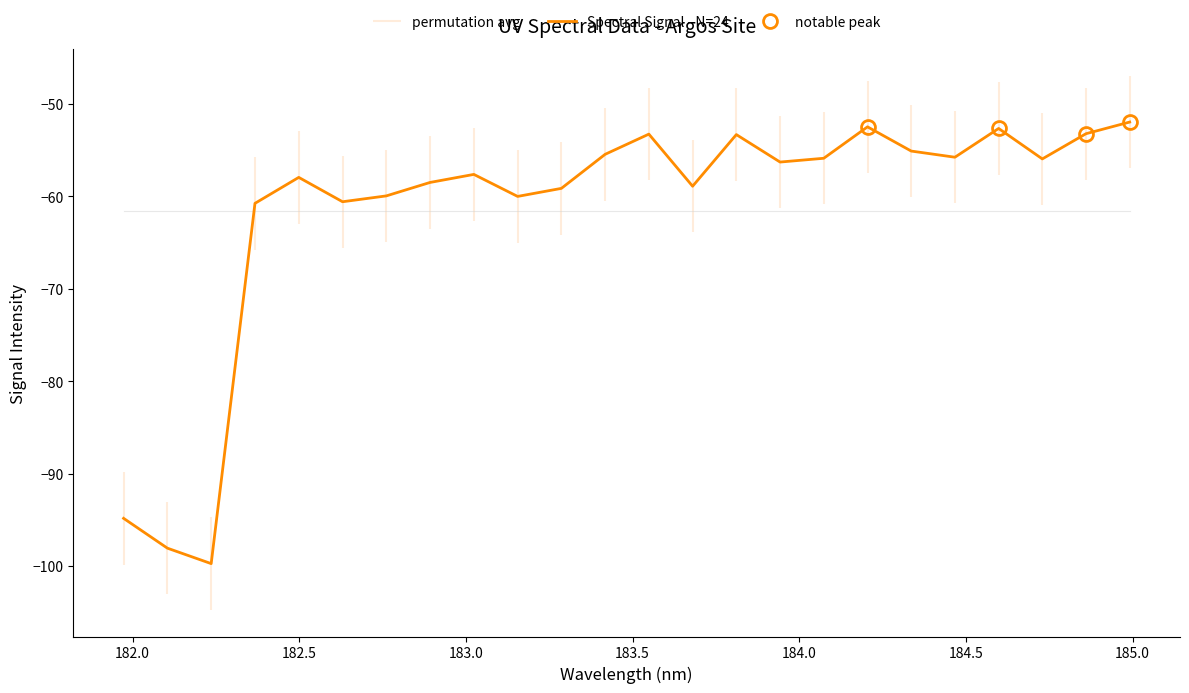

Reading left to right, list all the values displayed in this chart.

-94.8	-98.1	-99.7	-60.7	-57.9	-60.6	-59.9	-58.5	-57.6	-60.0	-59.1	-55.4	-53.2	-58.9	-53.3	-56.3	-55.9	-52.5	-55.1	-55.7	-52.6	-55.9	-53.2	-51.9